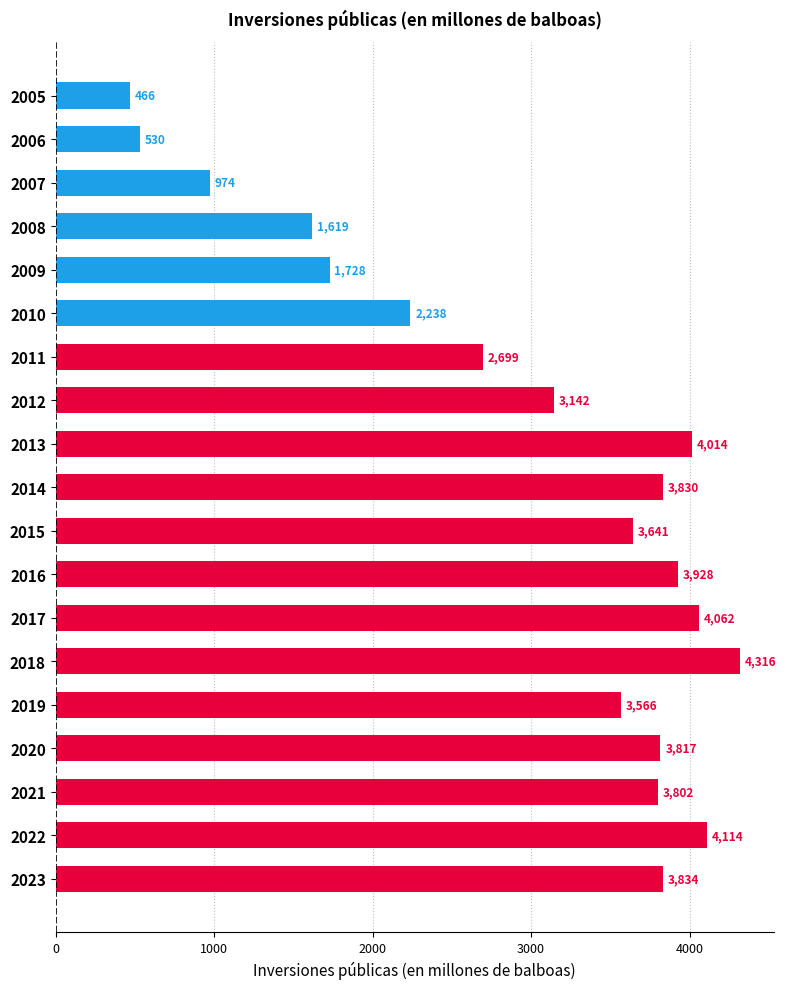

Rank the categories by value from highest to lowest.

2018, 2022, 2017, 2013, 2016, 2023, 2014, 2020, 2021, 2015, 2019, 2012, 2011, 2010, 2009, 2008, 2007, 2006, 2005